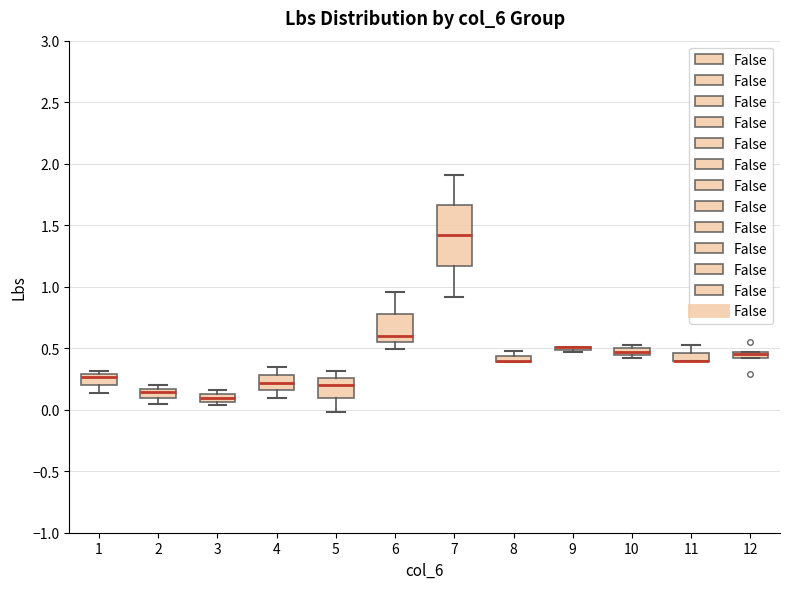

Where does the median line of the box at x = 3 sit on the y-axis? The values are not printed on the chart, so give them approximately, as read against the axis.

0.10